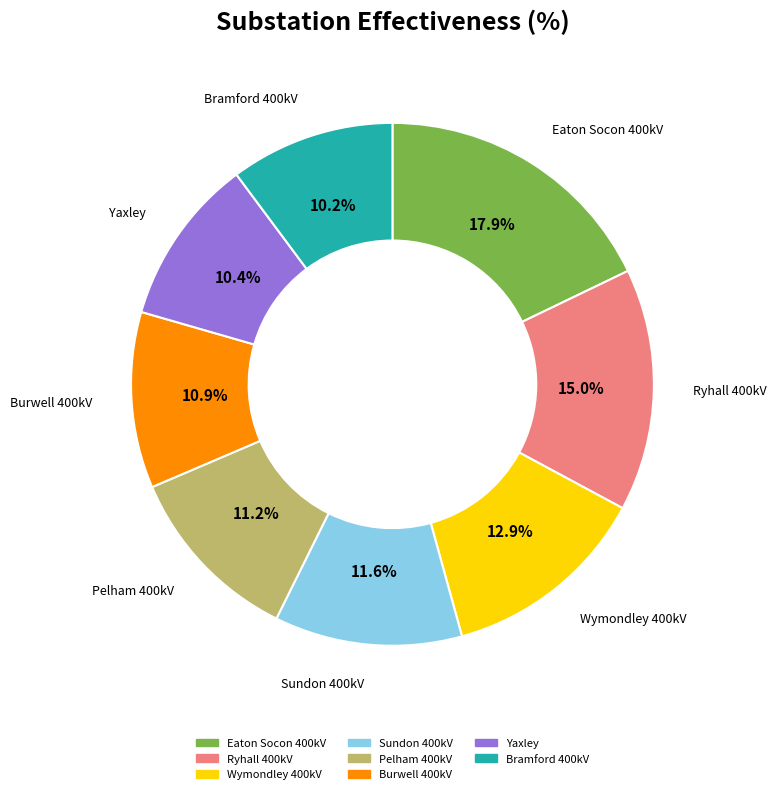

To the nearest percent, what is the average slice percentage?

12%